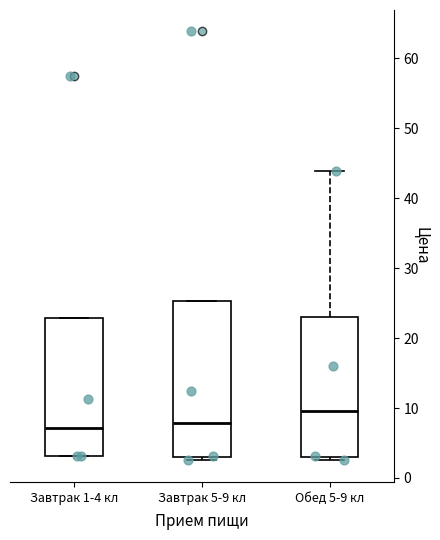

Which box is the tallest, from its lower edge to its upper edge?

Завтрак 5-9 кл